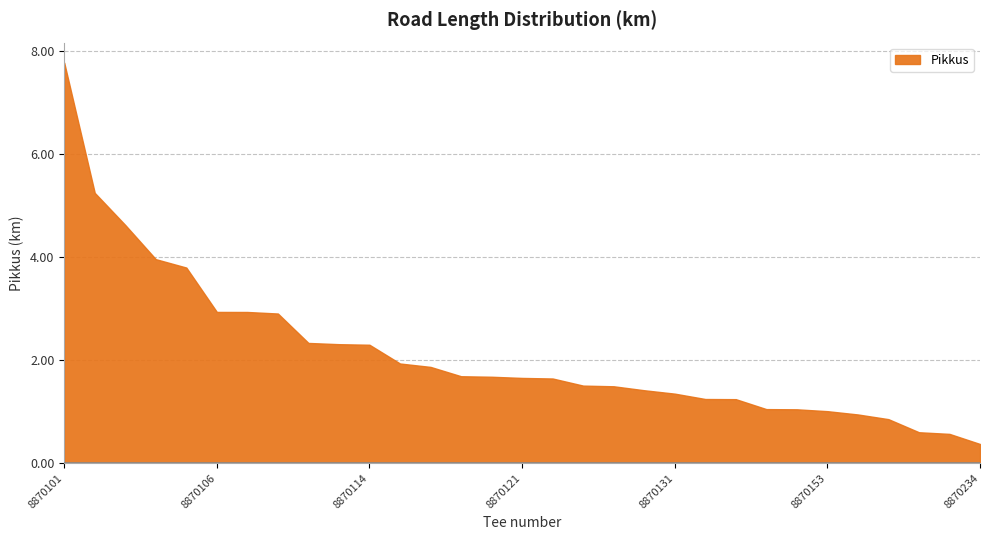

What is the difference between the maximum and minimum values?

7.4